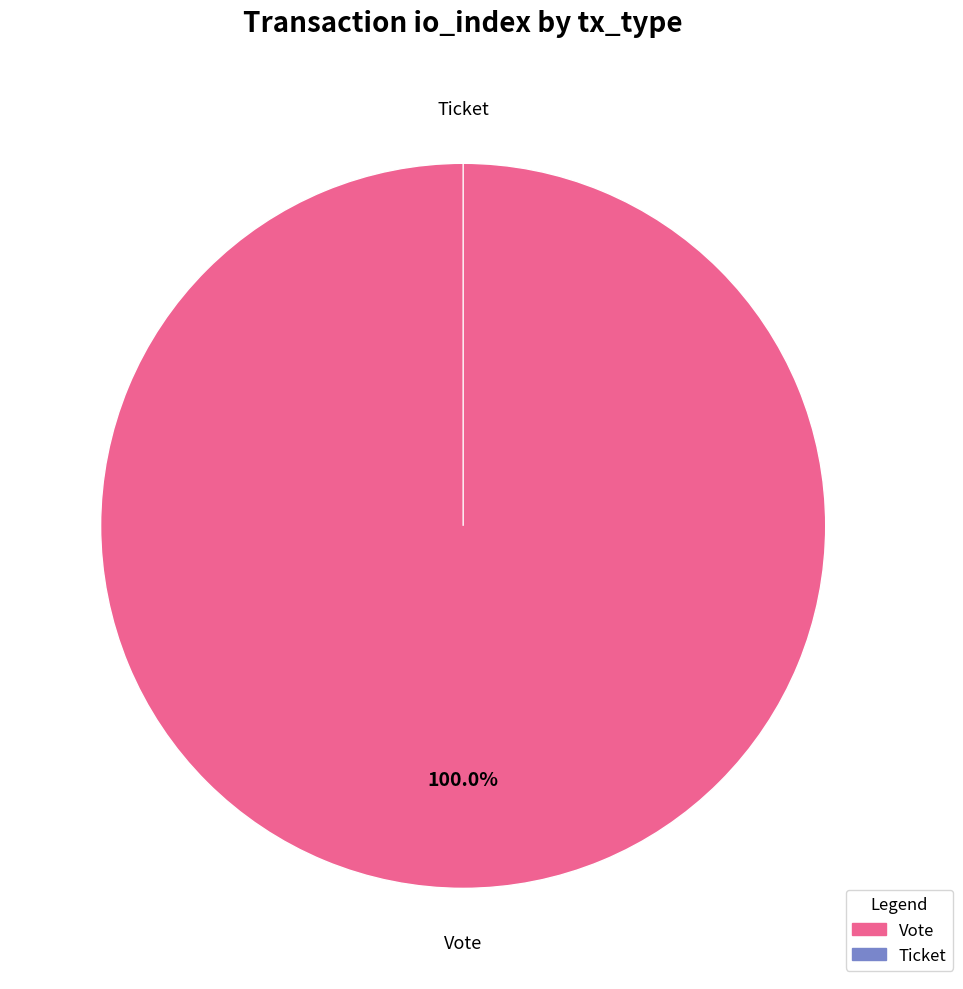

How many segments does this pie chart have?

2